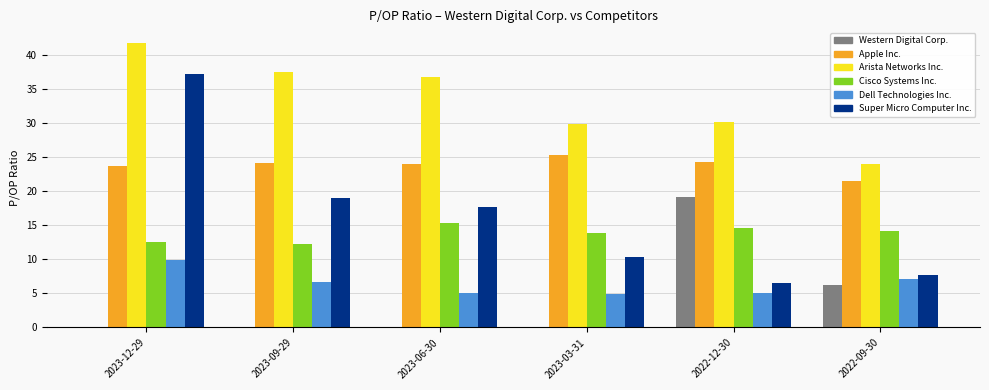

What is the average value of the Apple Inc. series?

23.9